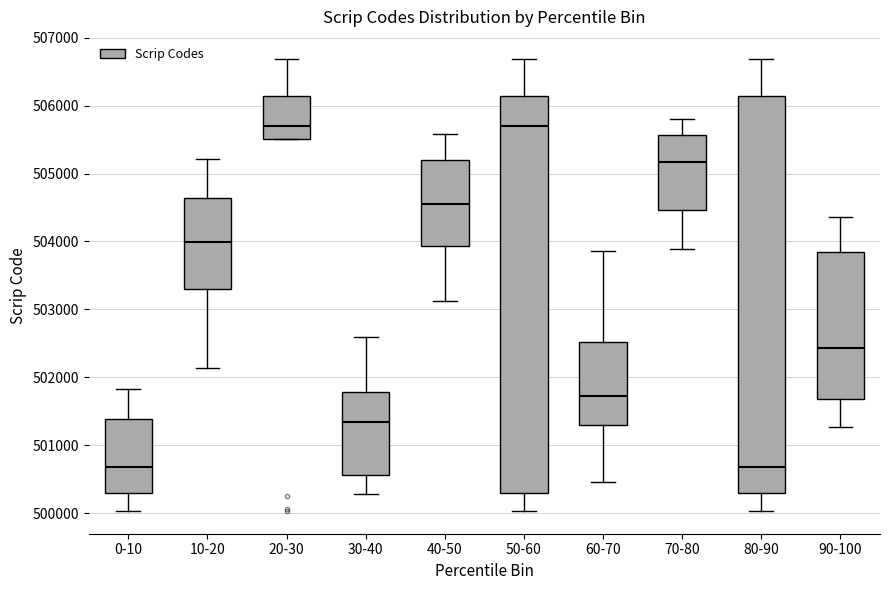

Reading left to right, transcribe this box plot: for each box, give where its median line is, the range the box spans, and where its two whiskers end, as read against the y-axis. The values are not printed on the chart, so give them approximately, as read against the axis.

0-10: median 500700, box 500300 to 501400, whiskers 500000 to 501800
10-20: median 504000, box 503300 to 504600, whiskers 502100 to 505200
20-30: median 505700, box 505500 to 506100, whiskers 505500 to 506700
30-40: median 501300, box 500600 to 501800, whiskers 500300 to 502600
40-50: median 504500, box 503900 to 505200, whiskers 503100 to 505600
50-60: median 505700, box 500300 to 506100, whiskers 500000 to 506700
60-70: median 501700, box 501300 to 502500, whiskers 500500 to 503900
70-80: median 505200, box 504500 to 505600, whiskers 503900 to 505800
80-90: median 500700, box 500300 to 506100, whiskers 500000 to 506700
90-100: median 502400, box 501700 to 503900, whiskers 501300 to 504400